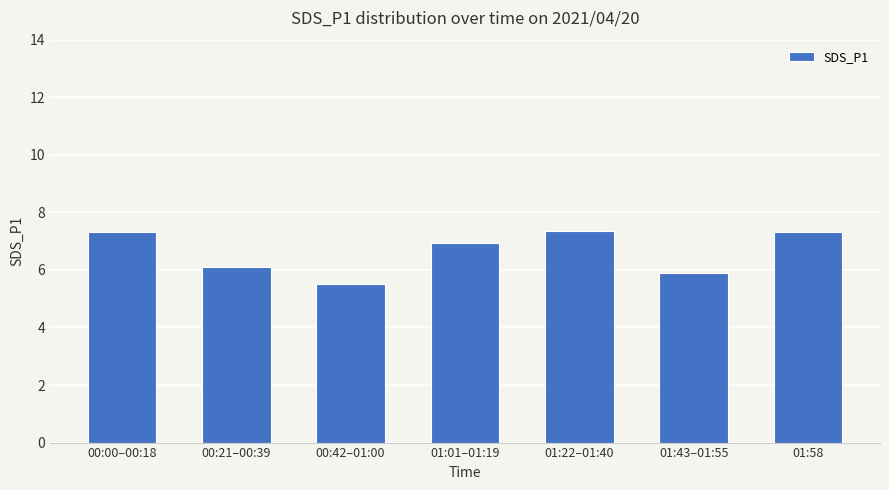

Reading right to left, list all the values displayed in this chart.

7.3	5.9	7.3	6.9	5.5	6.1	7.3